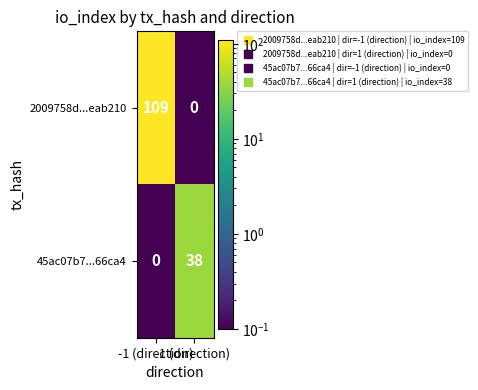

Which series has the largest total across all categories?

2009758d...eab210